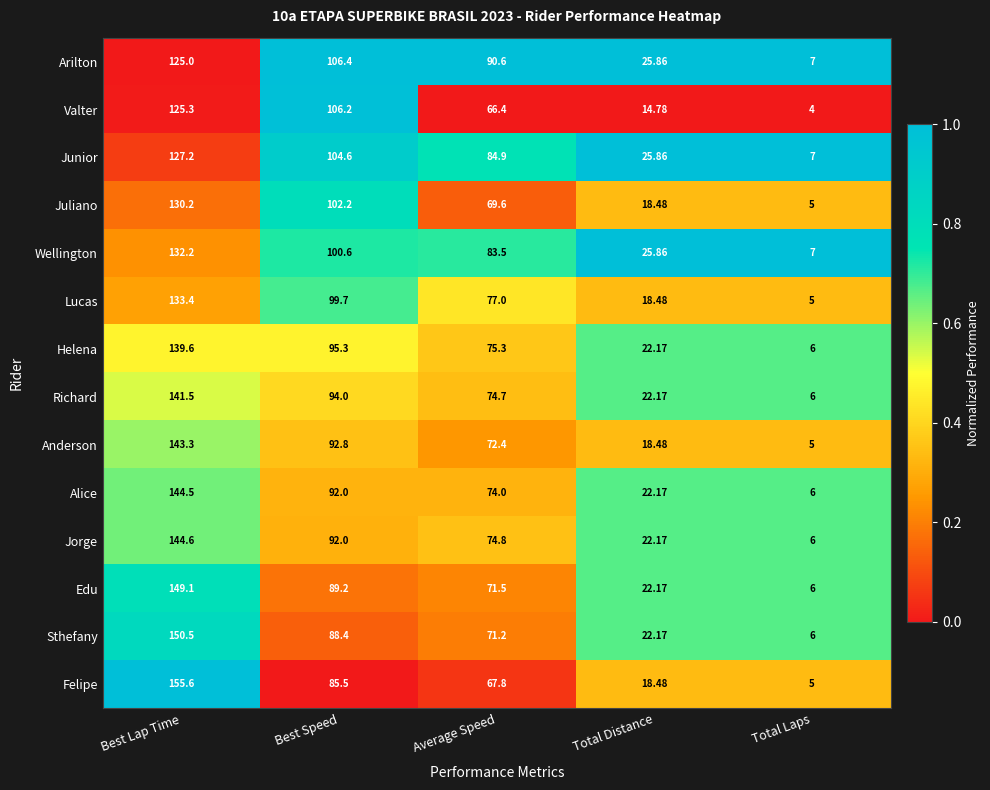

At which category is the sum across all series the highest?

Best Lap Time